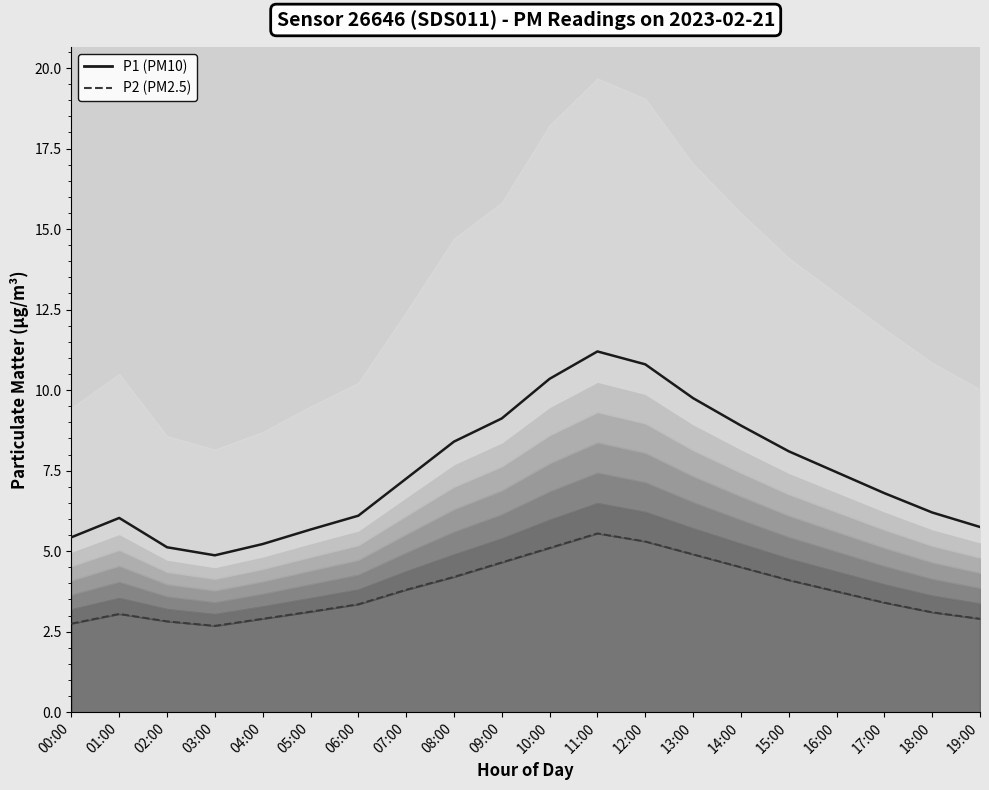

Is it true that P1 (PM10) equals 1.5 at 03:00?

False